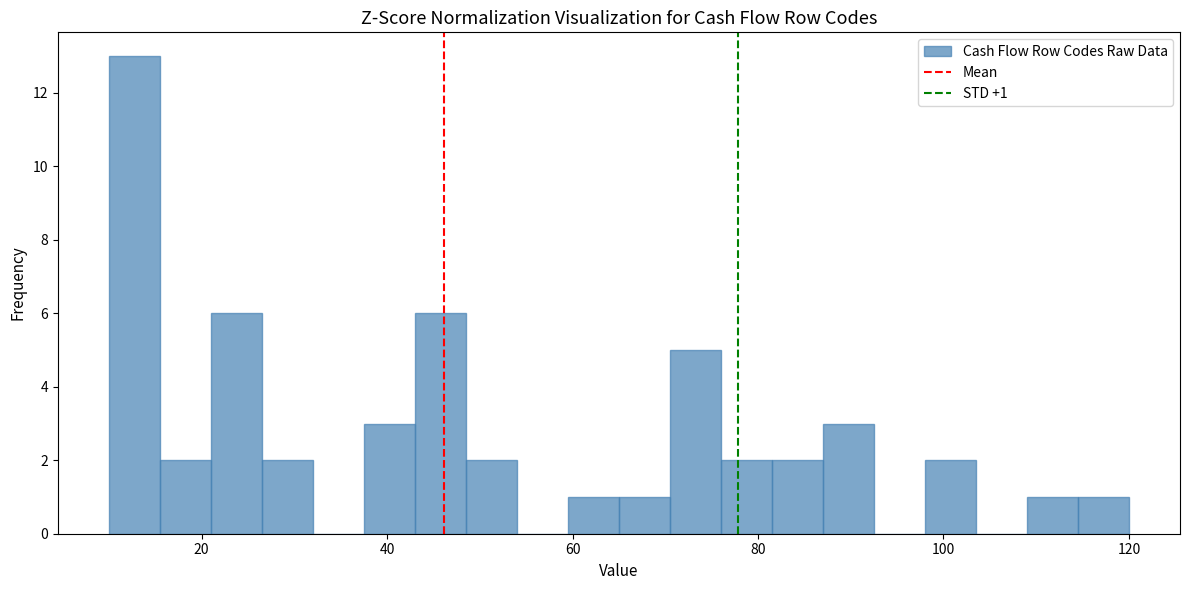

Read against the x-axis, roughly where is the centre of the tallest bar?

12